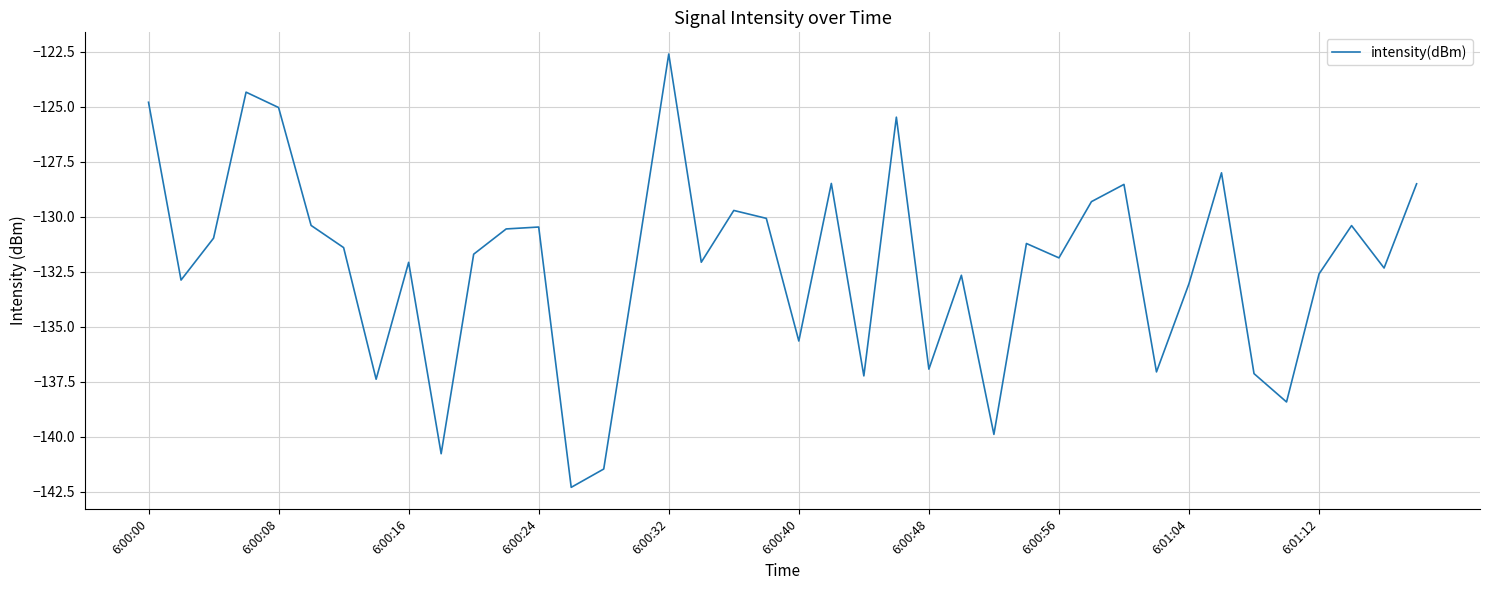

What is the difference between the maximum and minimum values?

19.7